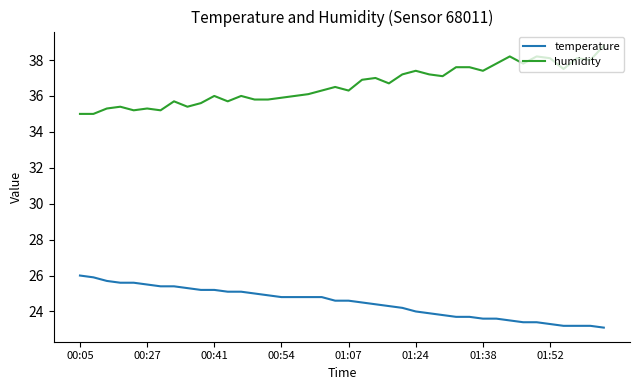

Rank the series by their maximum value, from highest to lowest.

humidity, temperature